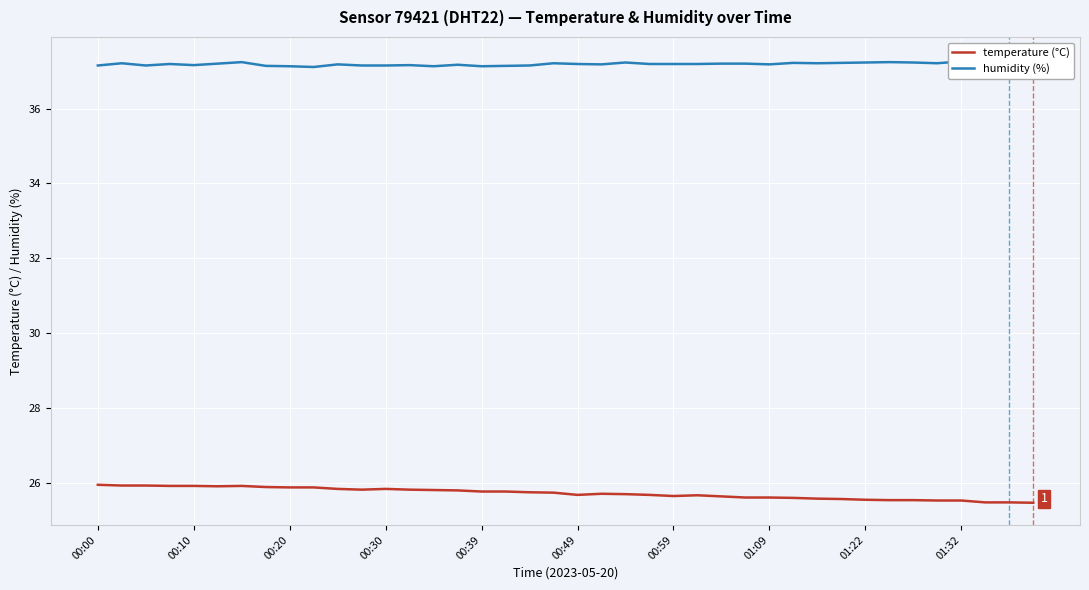

Is it true that temperature (°C) equals 41.9 at 31?

False